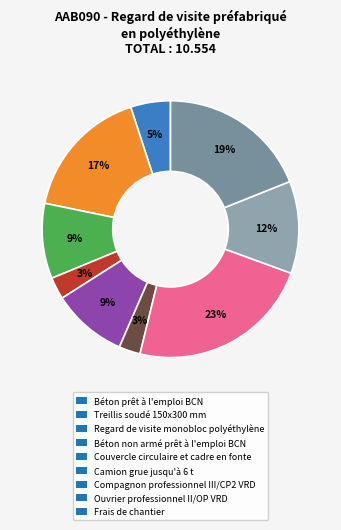

Which slice is the largest?

Compagnon professionnel III/CP2 VRD